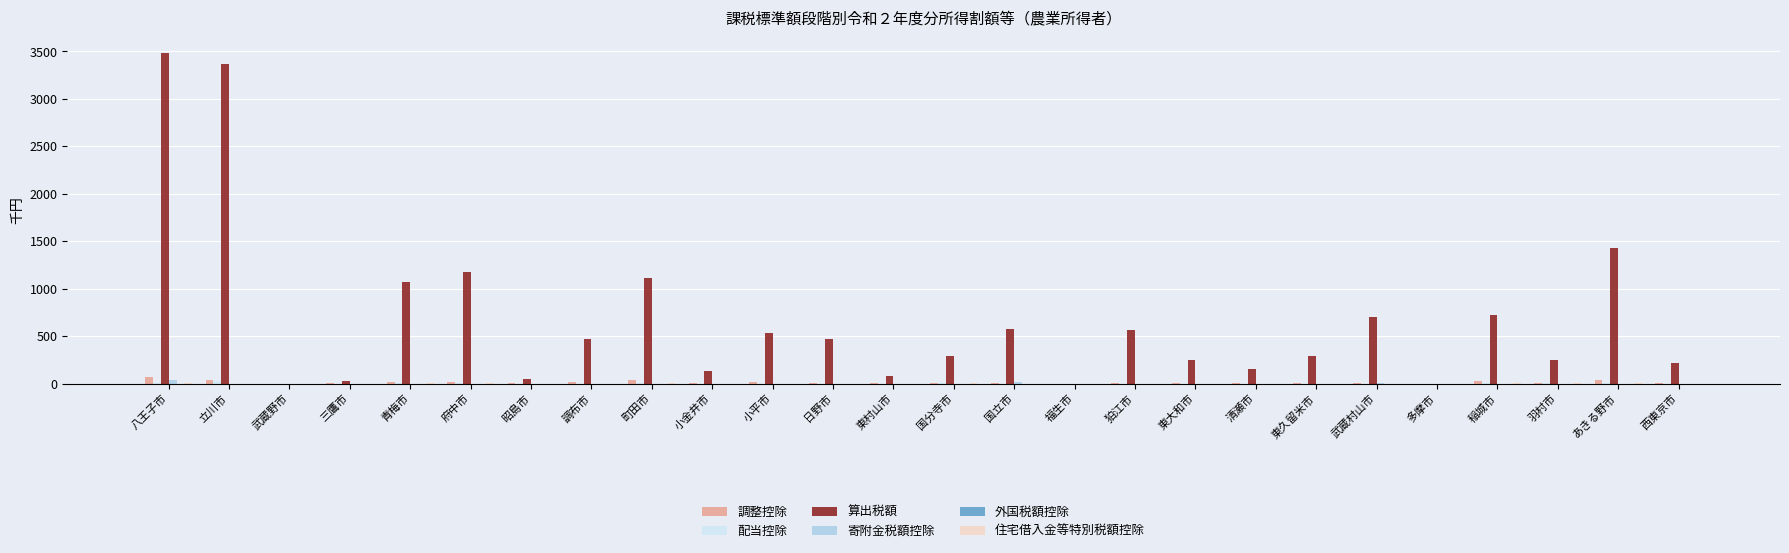

Which category has the highest value across all series?

八王子市